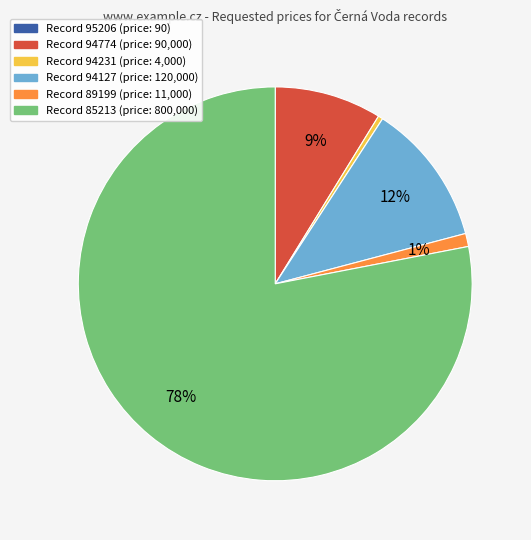

Is there a majority slice in this chart?

Yes